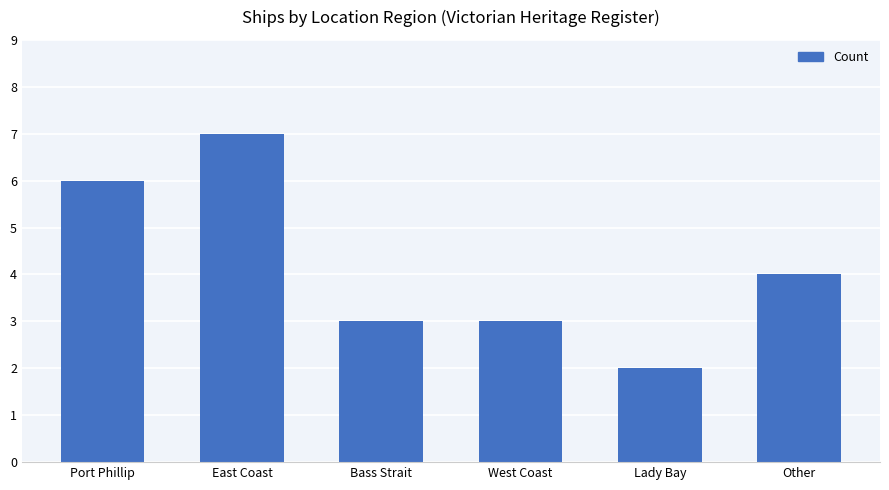

Reading left to right, transcribe all the data shown in this chart.

Port Phillip=6	East Coast=7	Bass Strait=3	West Coast=3	Lady Bay=2	Other=4